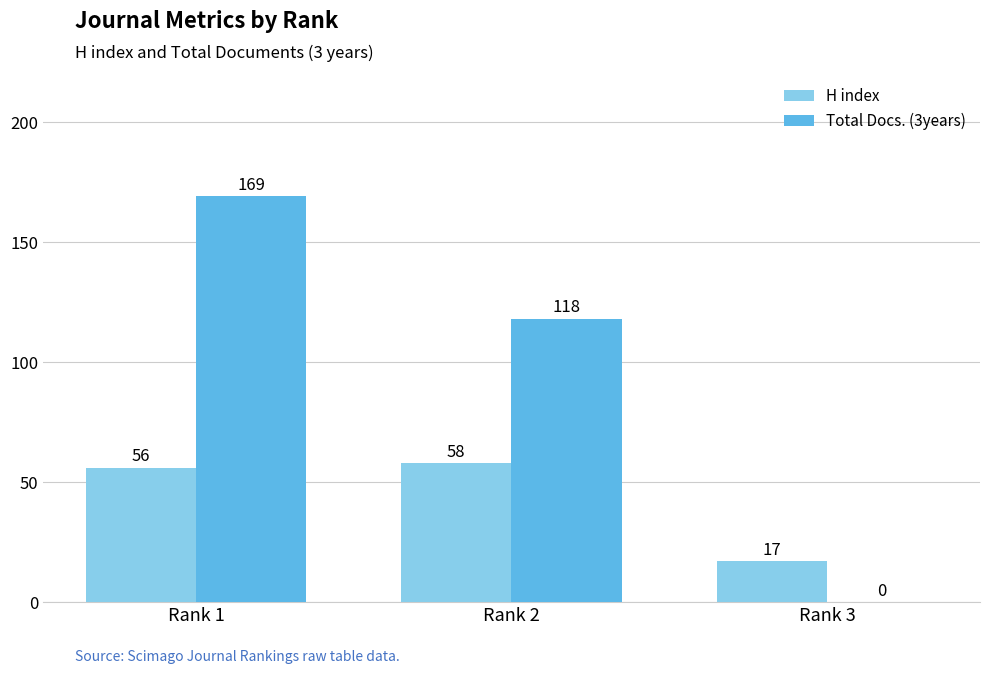

Reading left to right, transcribe all the data shown in this chart.

H index: Rank 1=56	Rank 2=58	Rank 3=17
Total Docs. (3years): Rank 1=169	Rank 2=118	Rank 3=0